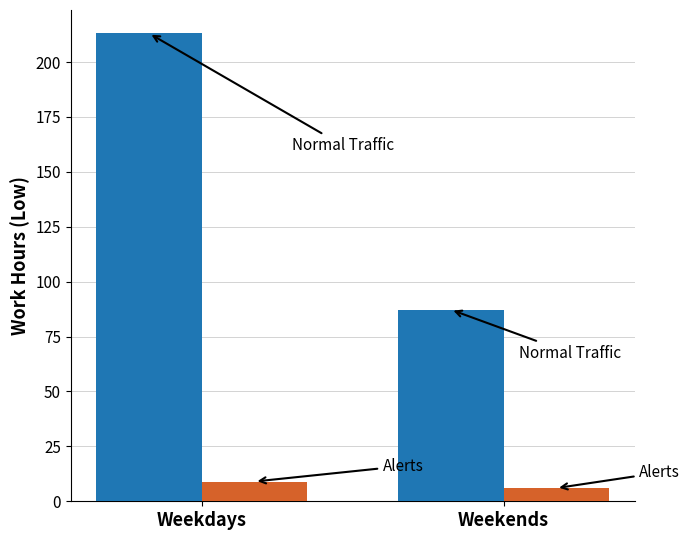

What is the minimum value shown in the chart?

6.0